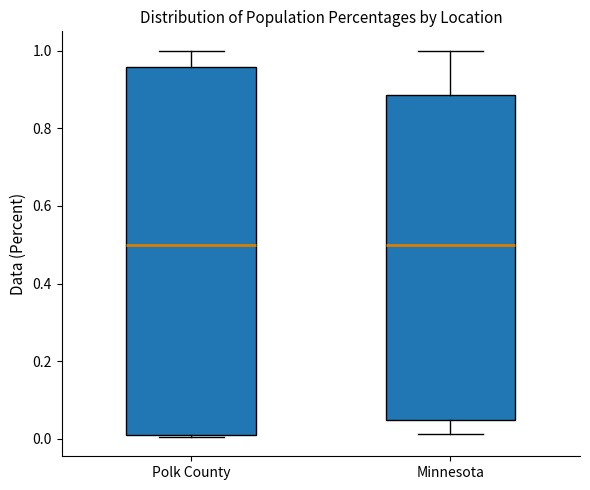

Reading left to right, transcribe this box plot: for each box, give where its median line is, the range the box spans, and where its two whiskers end, as read against the y-axis. The values are not printed on the chart, so give them approximately, as read against the axis.

Polk County: median 0.50, box 0.02 to 0.96, whiskers 0.00 to 1.00
Minnesota: median 0.50, box 0.04 to 0.88, whiskers 0.02 to 1.00